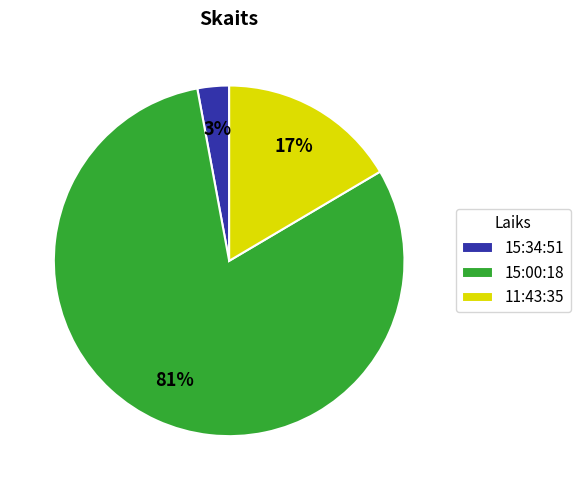

Which has a higher value, 11:43:35 or 15:34:51?

11:43:35